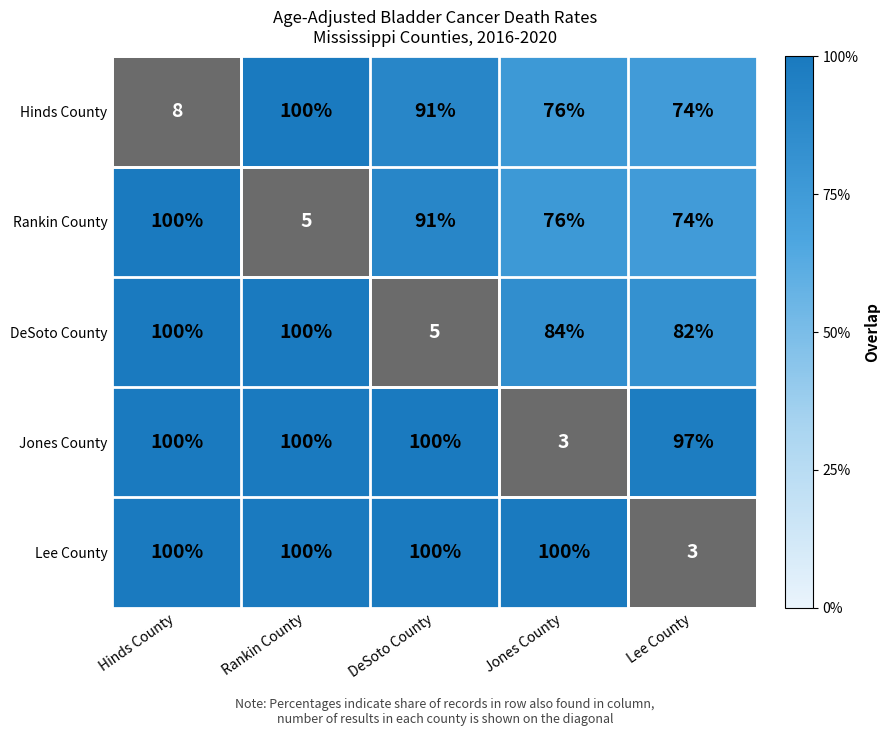

What is the average value of the DeSoto County series?

74